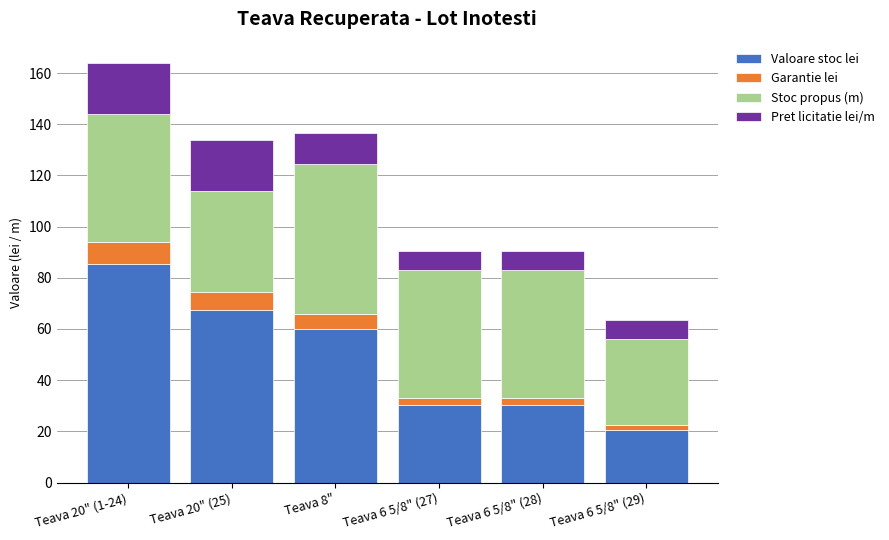

At which category is the sum across all series the highest?

Teava 20" (1-24)